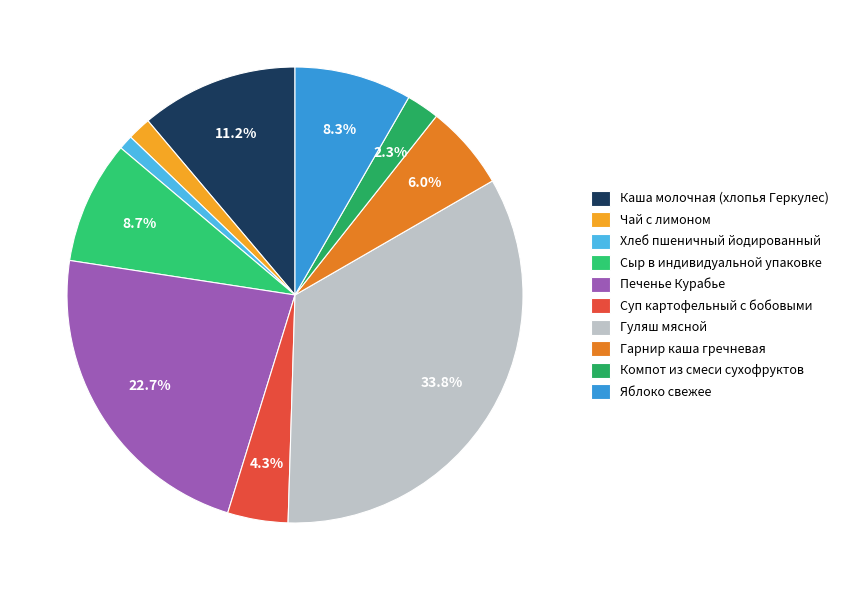

To the nearest percent, what is the difference between the largest and smallest slice percentages?

33%